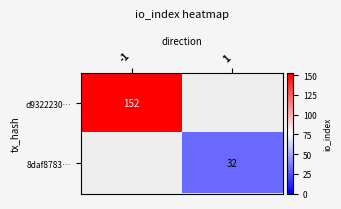

Is the value of 8daf8783… at 1 greater than the value of d9322230… at -1?

No